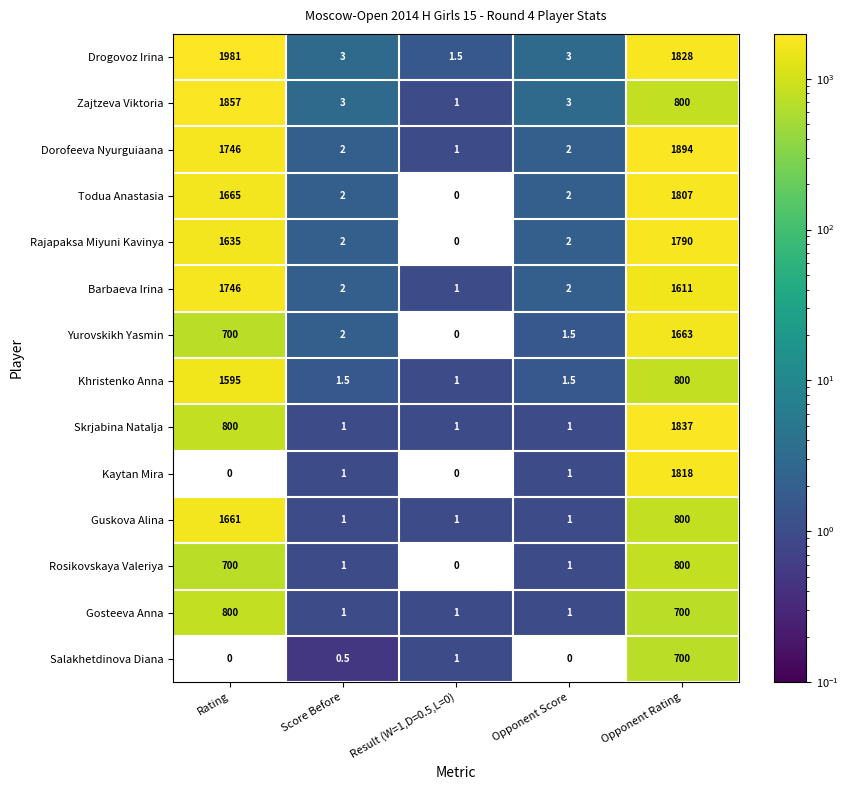

Which series has the largest total across all categories?

Drogovoz Irina